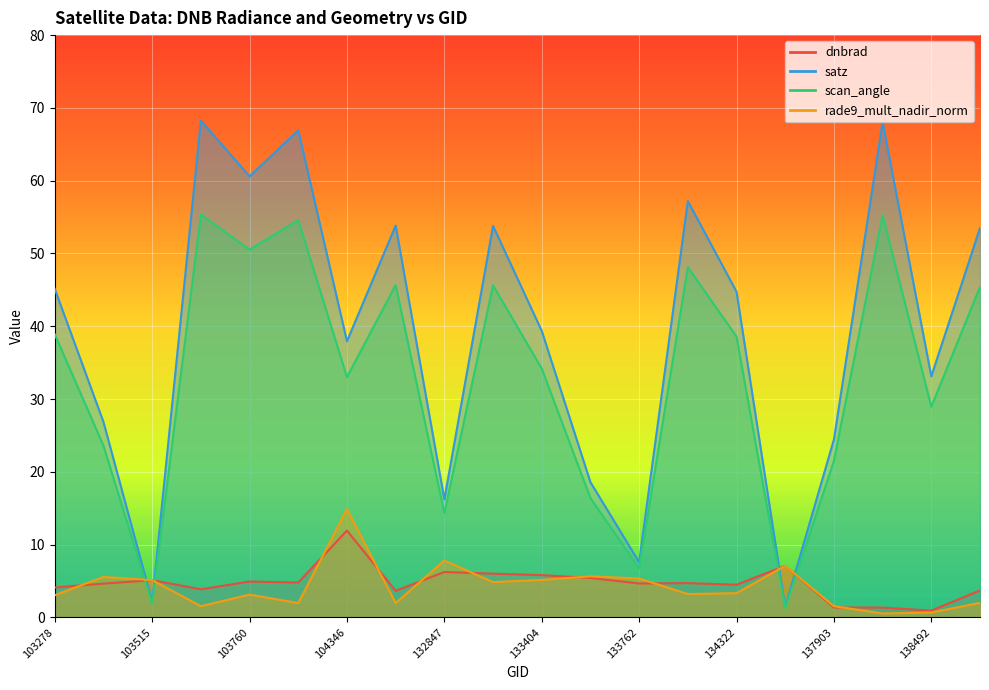

List the series in order of their peak value, lowest first.

dnbrad, rade9_mult_nadir_norm, scan_angle, satz